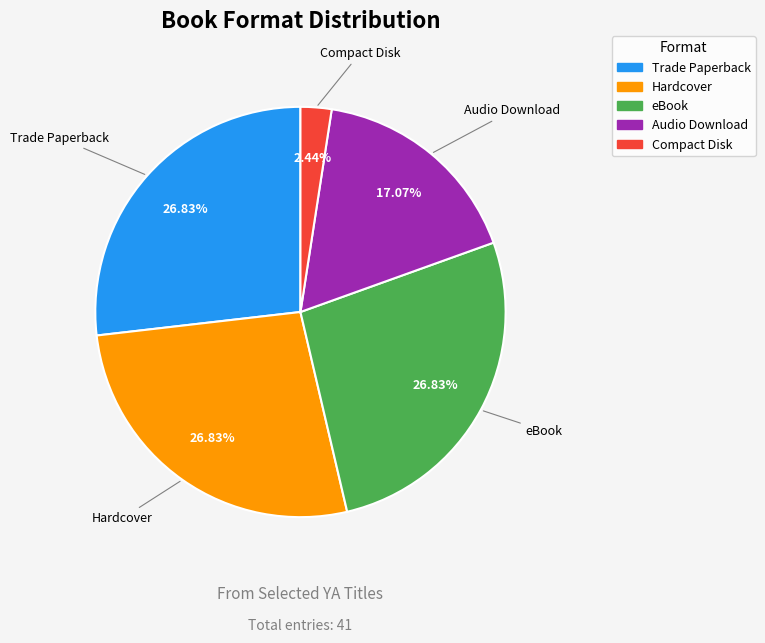

The Trade Paperback slice represents 27% of the pie. True or false?

True